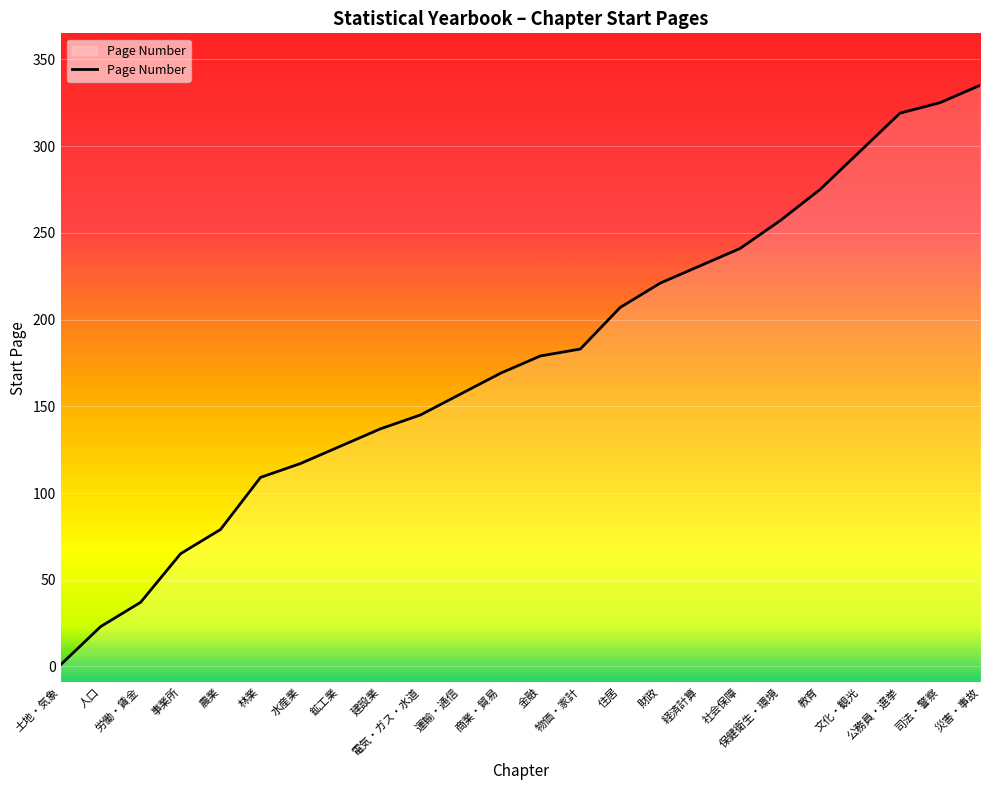

True or false: the data has more than 2 interior local peaks.

False